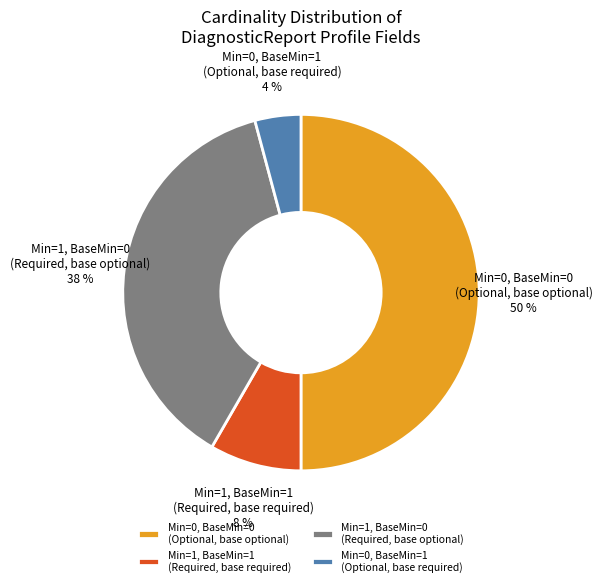

Is Min=1, BaseMin=1 (Required, base required) the majority of the pie?

No